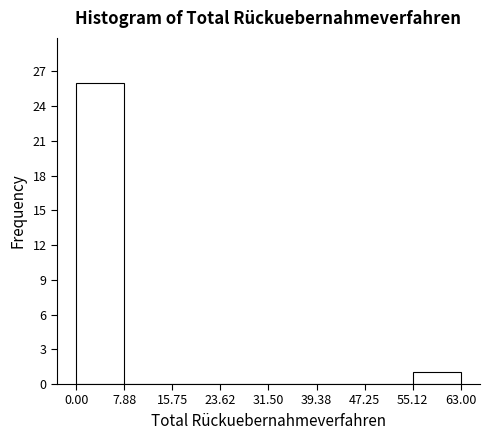

Reading left to right, transcribe this chart: for each bar, give the range it covers on the x-axis and its height. The values are not printed on the chart, so give them approximately, as read against the axis.

0.00 to 7.88: 26
7.88 to 15.75: 0
15.75 to 23.62: 0
23.62 to 31.50: 0
31.50 to 39.38: 0
39.38 to 47.25: 0
47.25 to 55.12: 0
55.12 to 63.00: 1